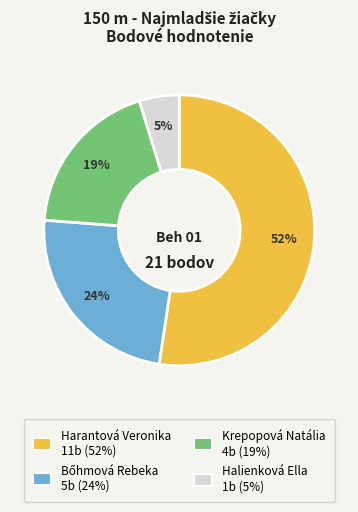

Do Harantová Veronika and Halienková Ella together represent more than half of the pie?

Yes